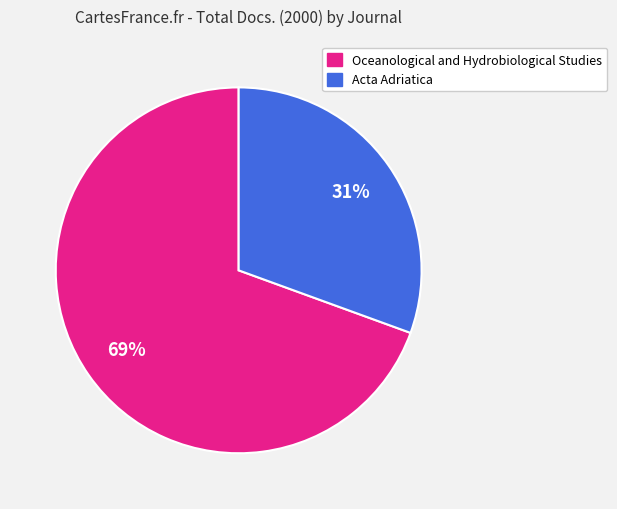

How many segments does this pie chart have?

2